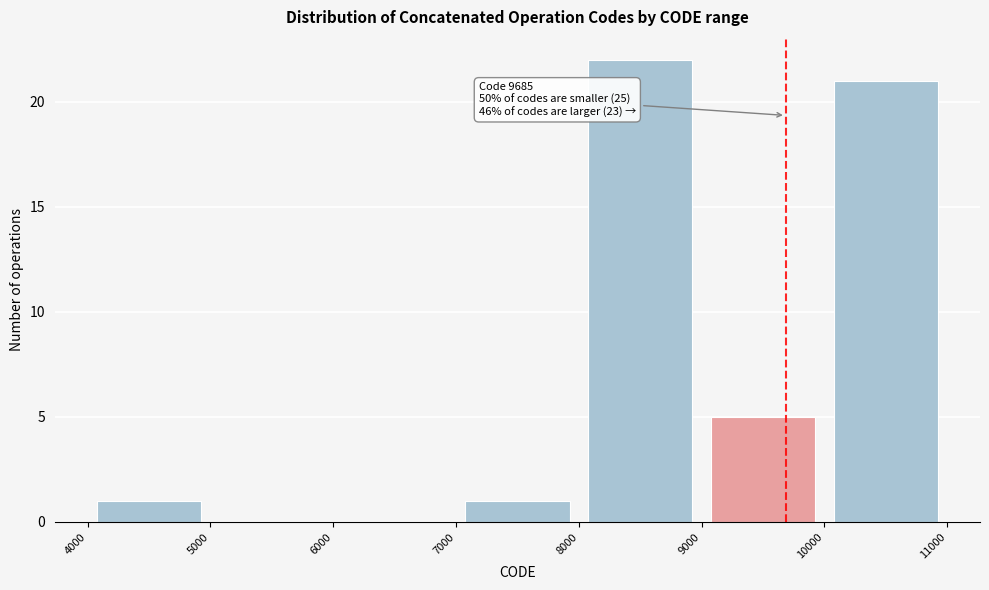

Which range on the x-axis has the tallest bar?

8000 to 9000